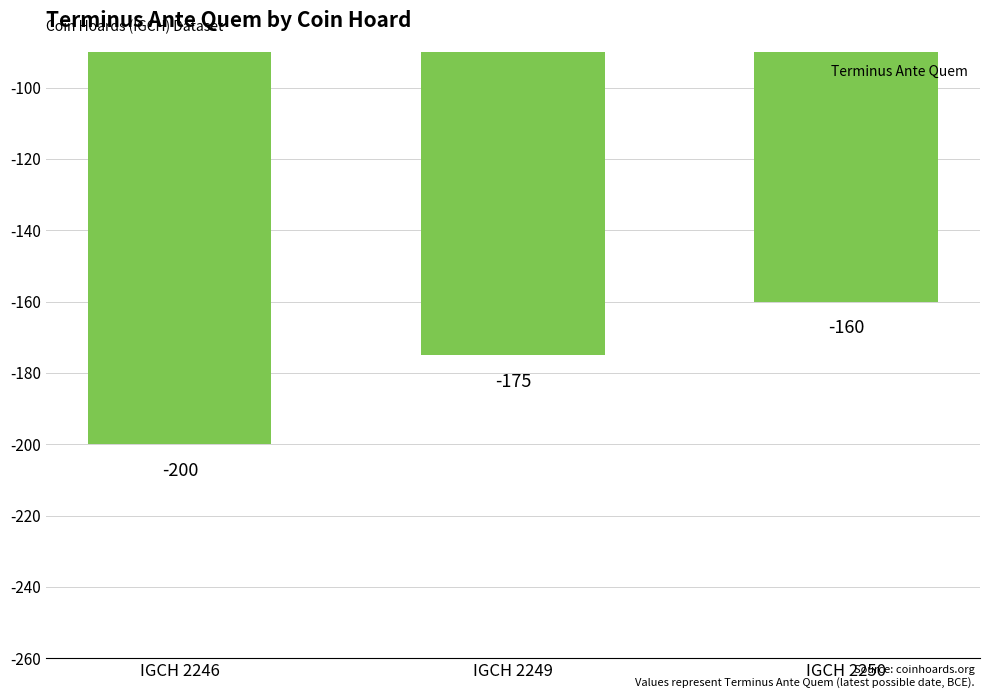

Which has a higher value, IGCH 2246 or IGCH 2249?

IGCH 2249